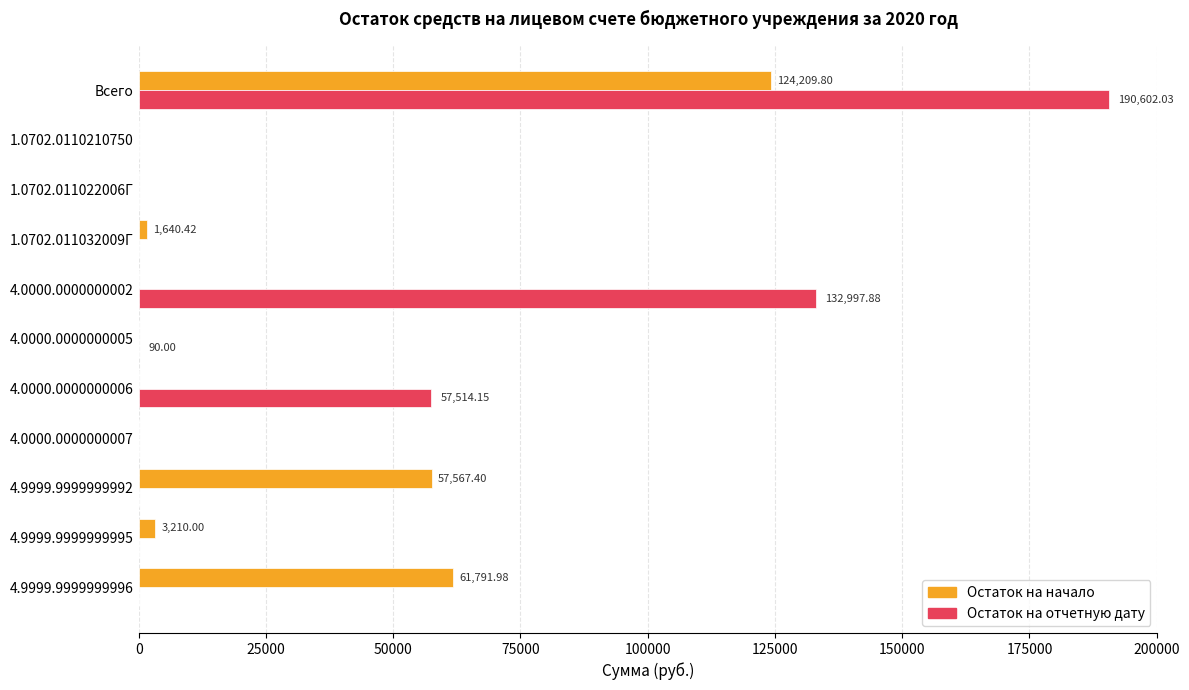

At which category is the sum across all series the highest?

Всего